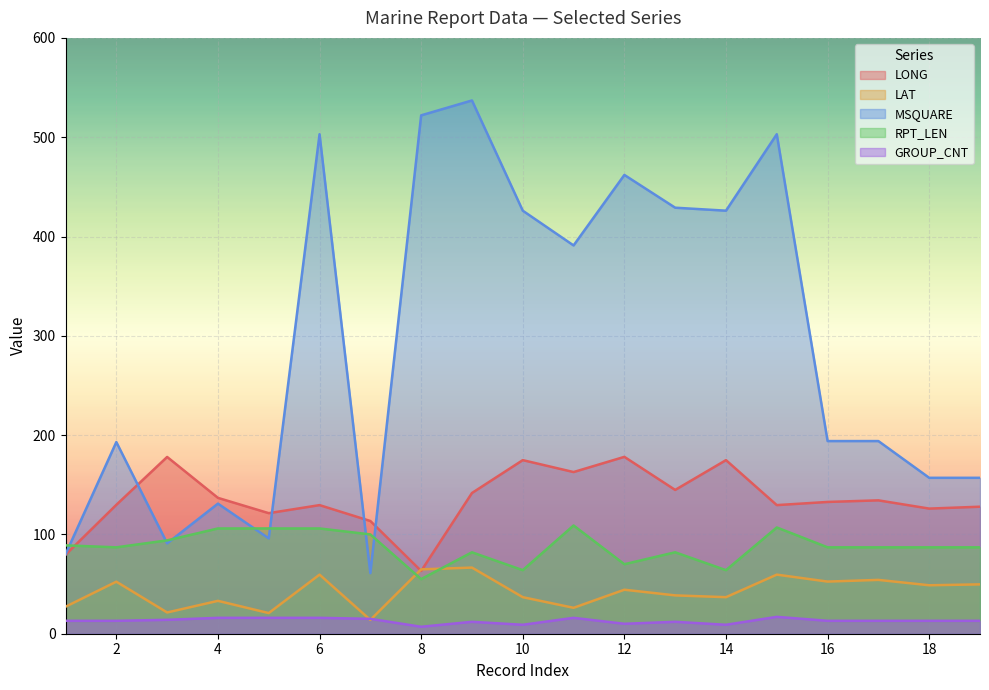

Which label corresponds to the smallest value in the chart?

8